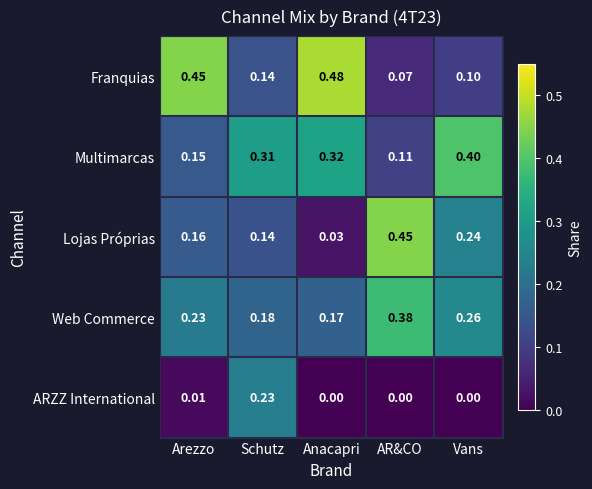

At which category does the chart reach its peak across all series?

Anacapri